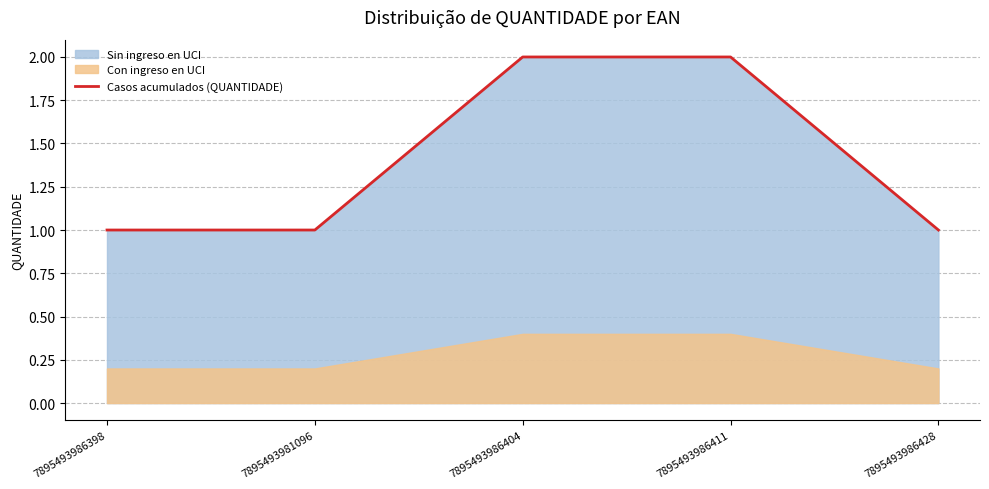

Rank the categories by value from highest to lowest.

7895493986404, 7895493986411, 7895493986398, 7895493981096, 7895493986428